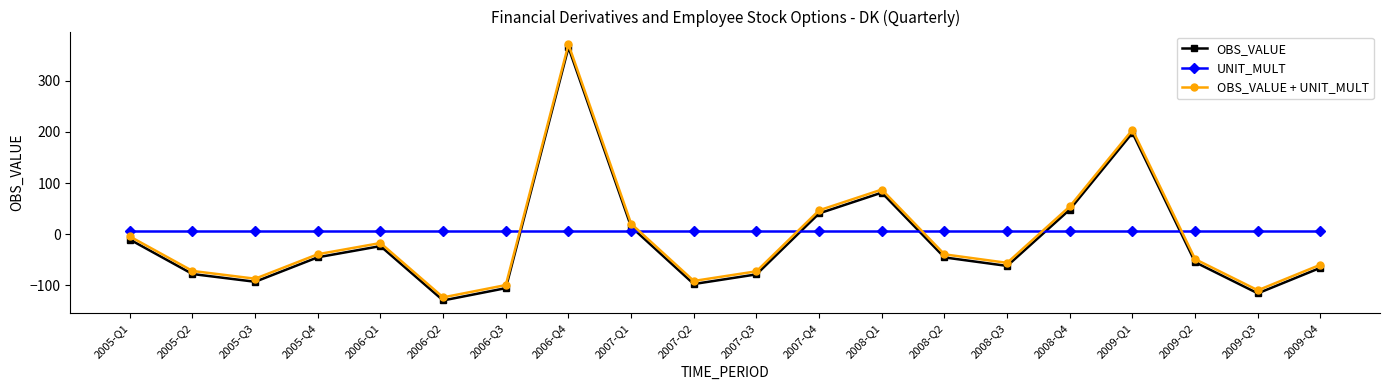

At 2005-Q1, list the series in order from largest to smallest.

UNIT_MULT, OBS_VALUE + UNIT_MULT, OBS_VALUE